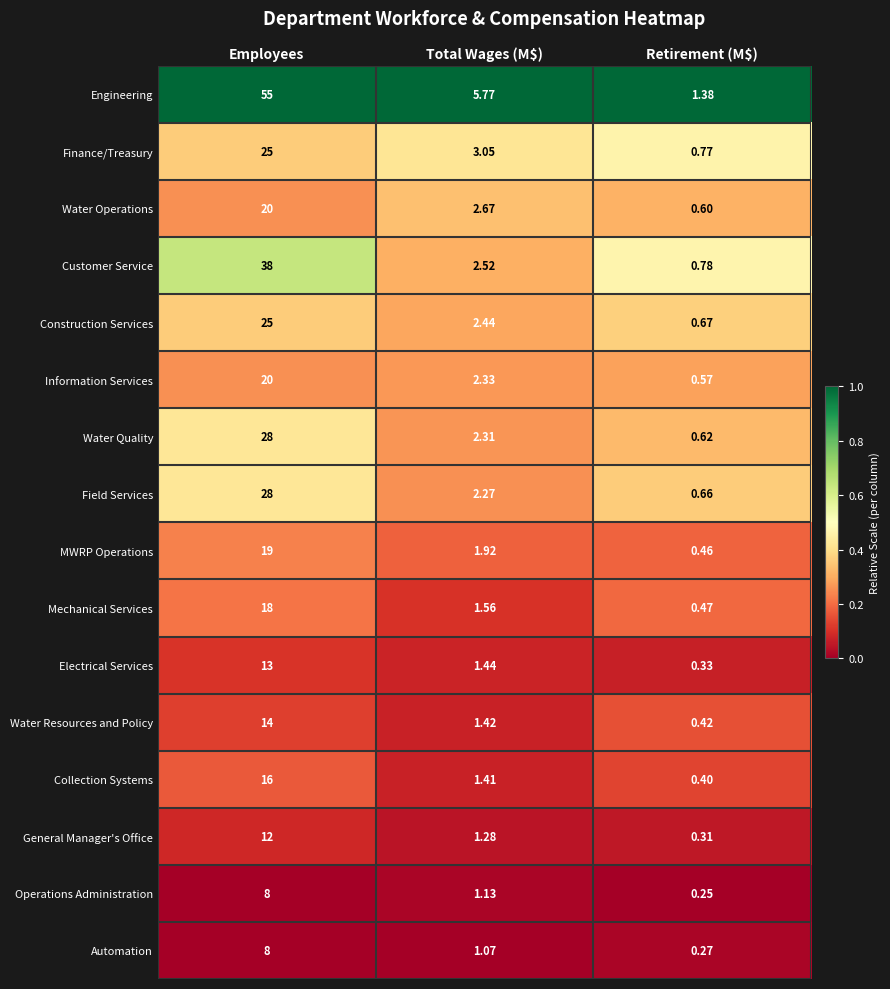

Between Employees and Total Wages (M$), which series saw the biggest shift?

Engineering